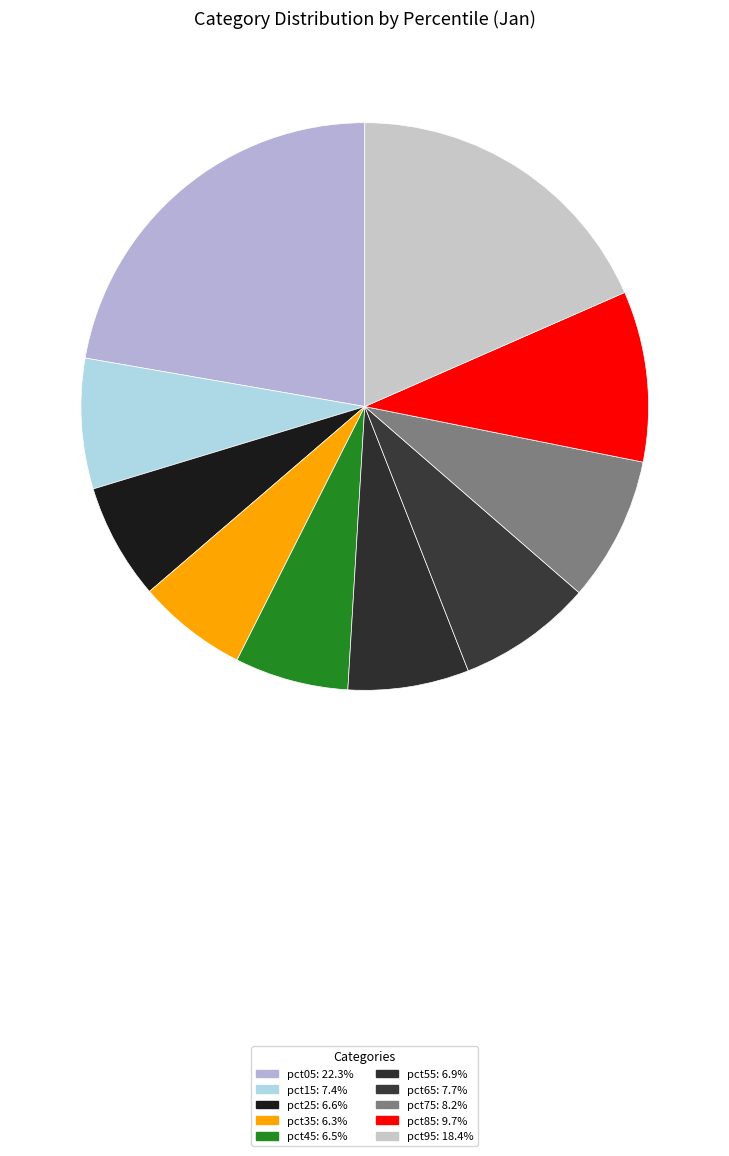

To the nearest percent, what is the difference between the largest and smallest slice percentages?

16%